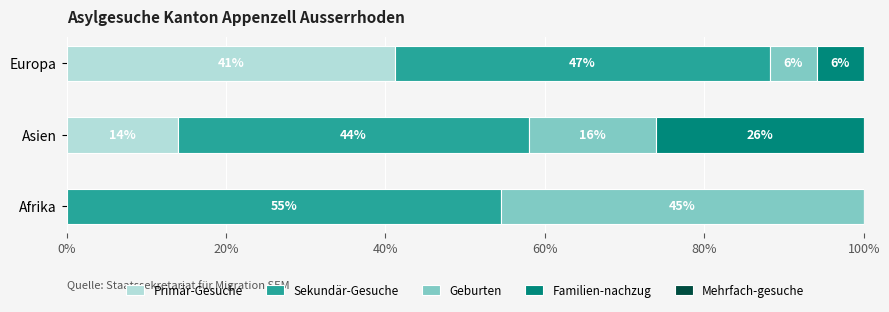

What is the total value across all series at Europa?

100.0